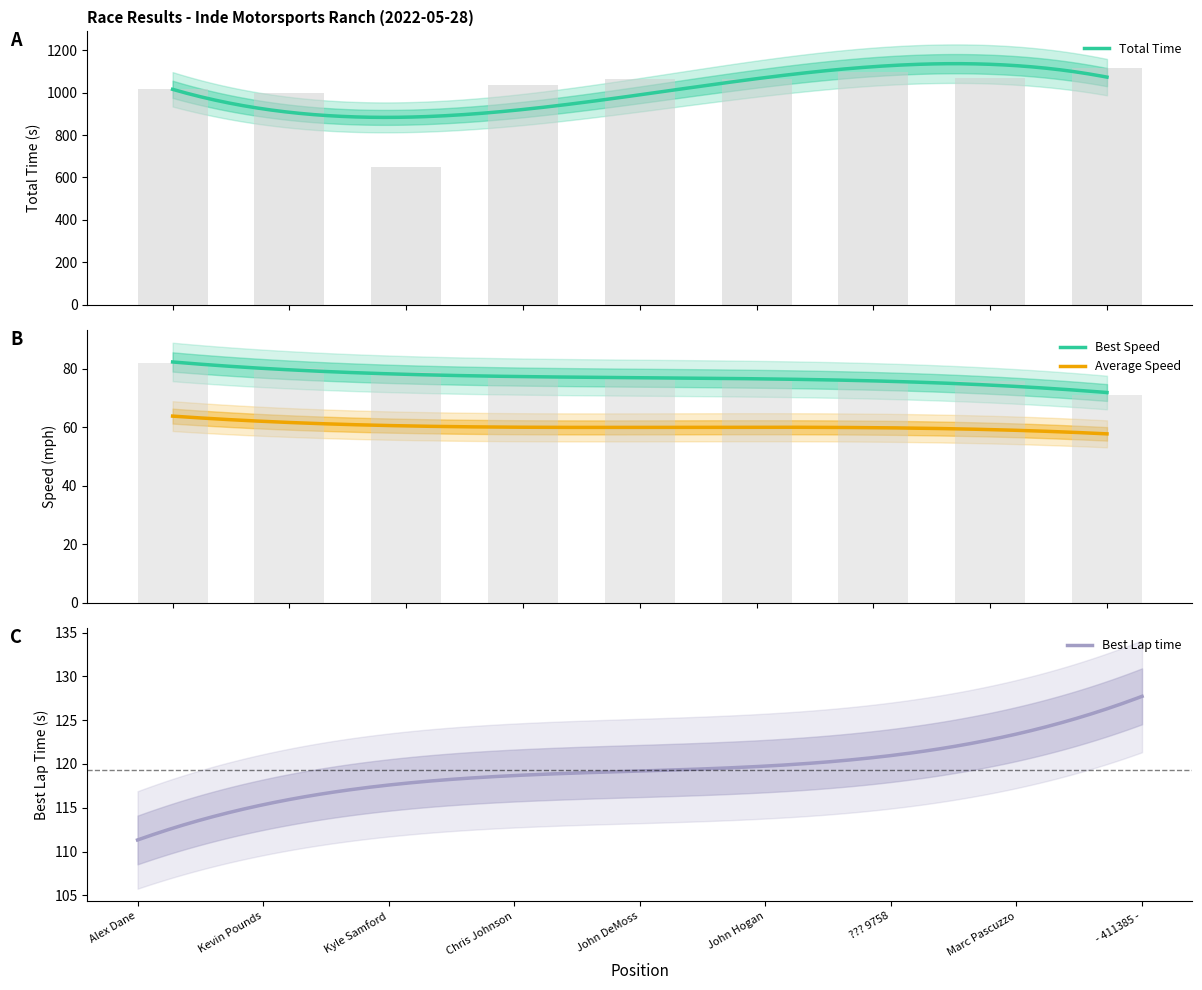

Count the number of categories in the chart.

9